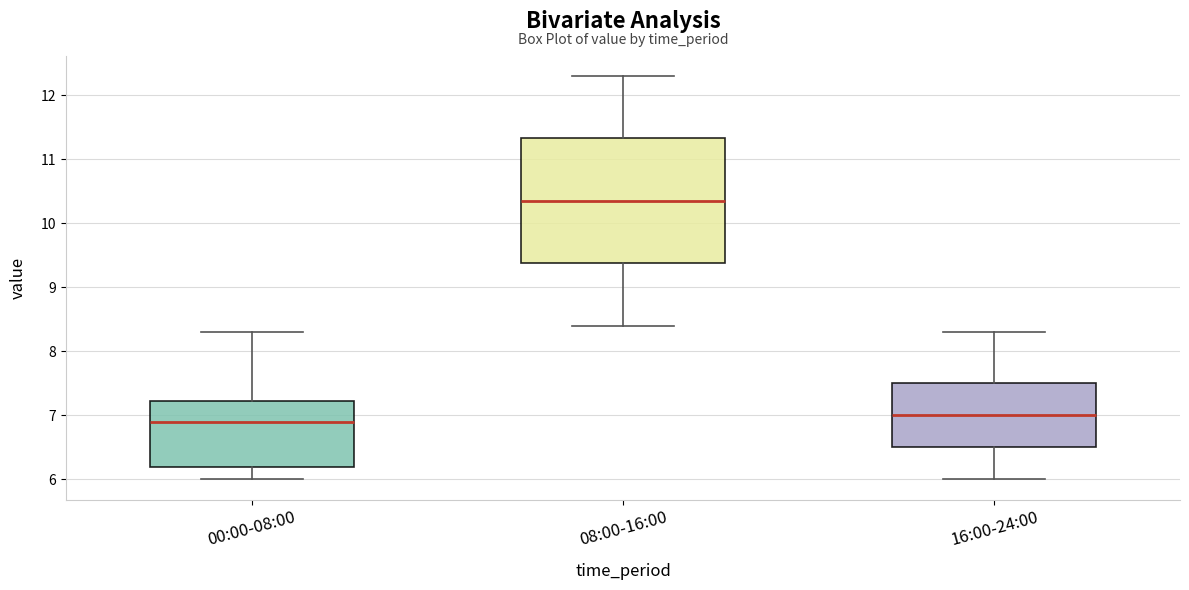

Reading left to right, read every box against the y-axis: the position of its median line, the range the box covers, and the ends of its whiskers. The values are not printed on the chart, so give them approximately, as read against the axis.

00:00-08:00: median 6.9, box 6.2 to 7.2, whiskers 6.0 to 8.3
08:00-16:00: median 10.4, box 9.4 to 11.3, whiskers 8.4 to 12.3
16:00-24:00: median 7.0, box 6.5 to 7.5, whiskers 6.0 to 8.3